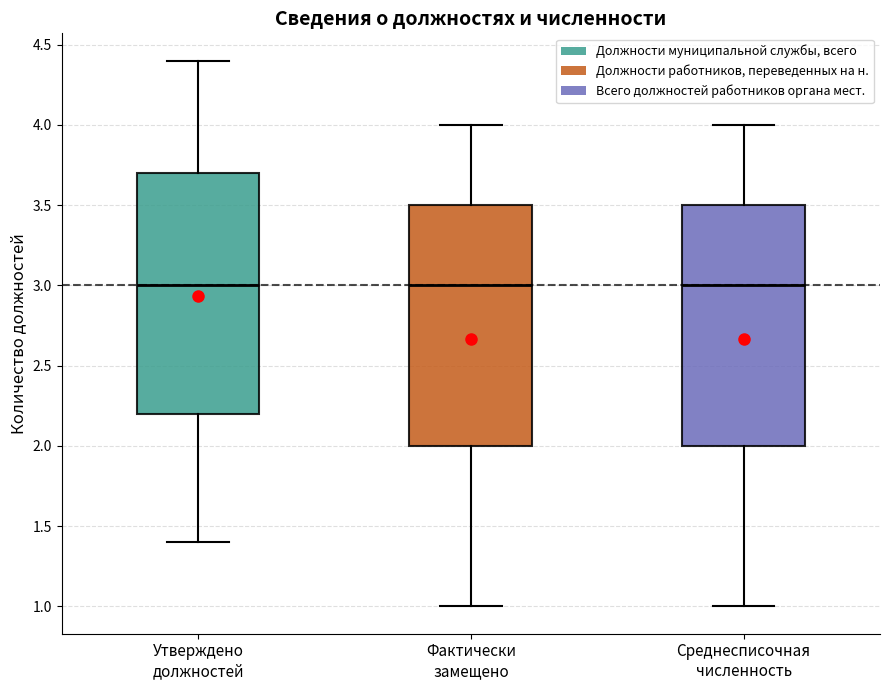

Reading left to right, read every box against the y-axis: the position of its median line, the range the box covers, and the ends of its whiskers. The values are not printed on the chart, so give them approximately, as read against the axis.

Утверждено должностей: median 3.0, box 2.2 to 3.7, whiskers 1.4 to 4.4
Фактически замещено: median 3.0, box 2.0 to 3.5, whiskers 1.0 to 4.0
Среднесписочная численность: median 3.0, box 2.0 to 3.5, whiskers 1.0 to 4.0